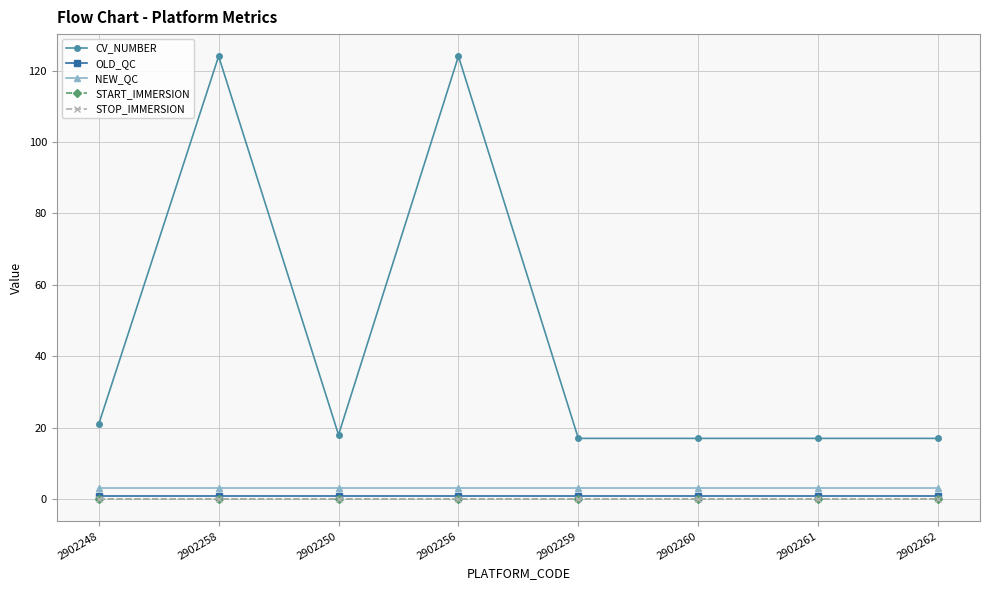

At how many categories does at least one series exceed 89?

2